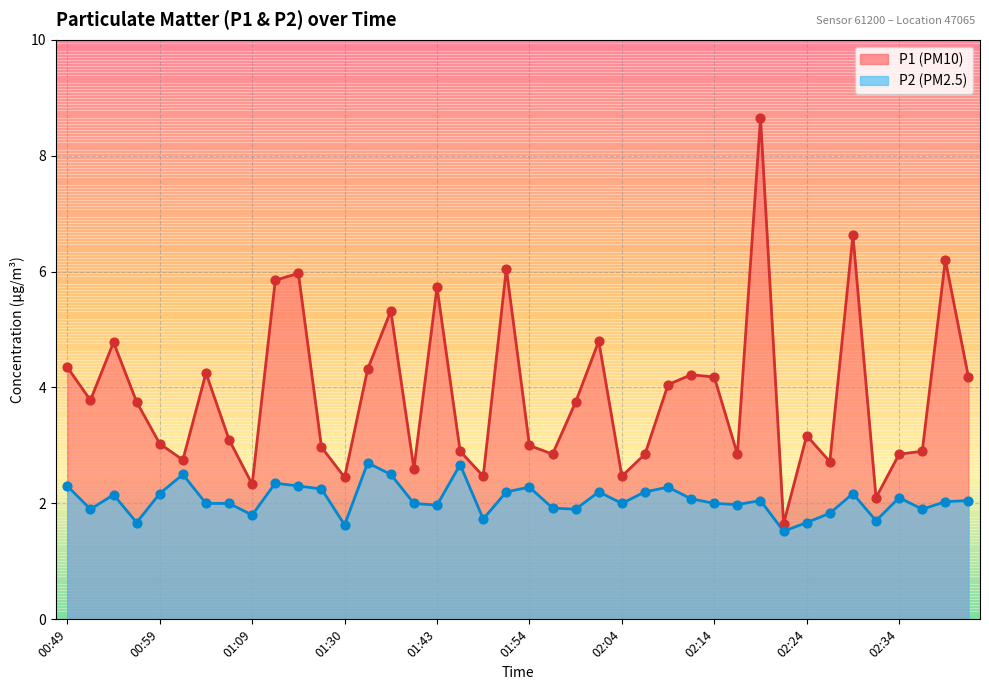

At how many categories does at least one series exceed 4?

17